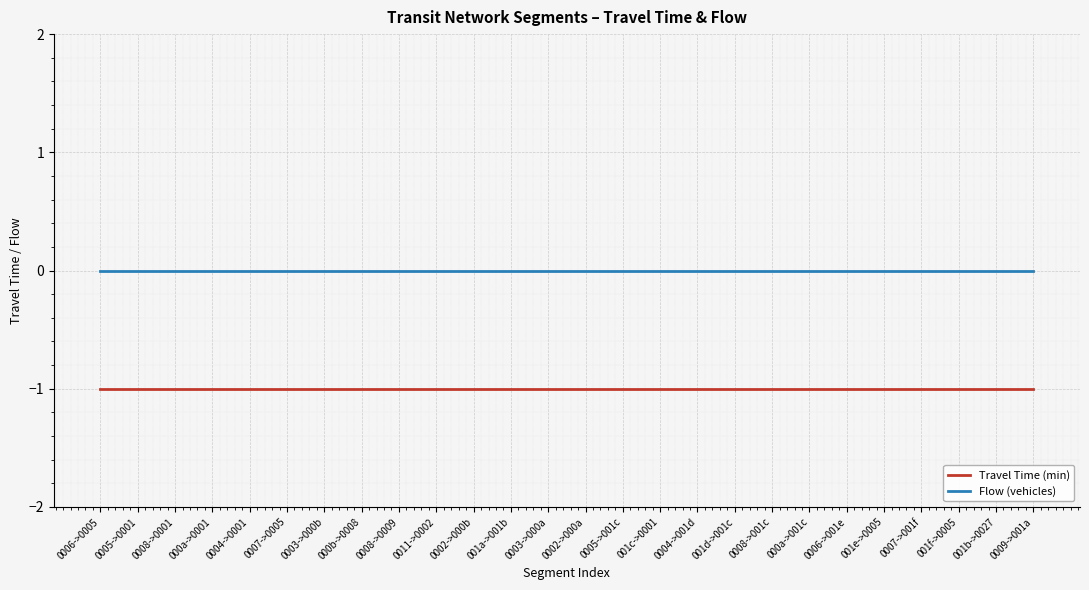

Is it true that Travel Time (min) equals -1 at 0006->0005?

True